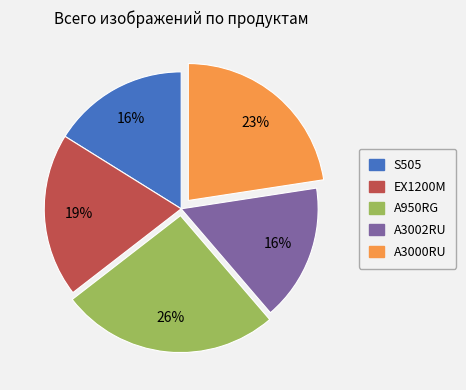

Do S505 and A950RG together represent more than half of the pie?

No